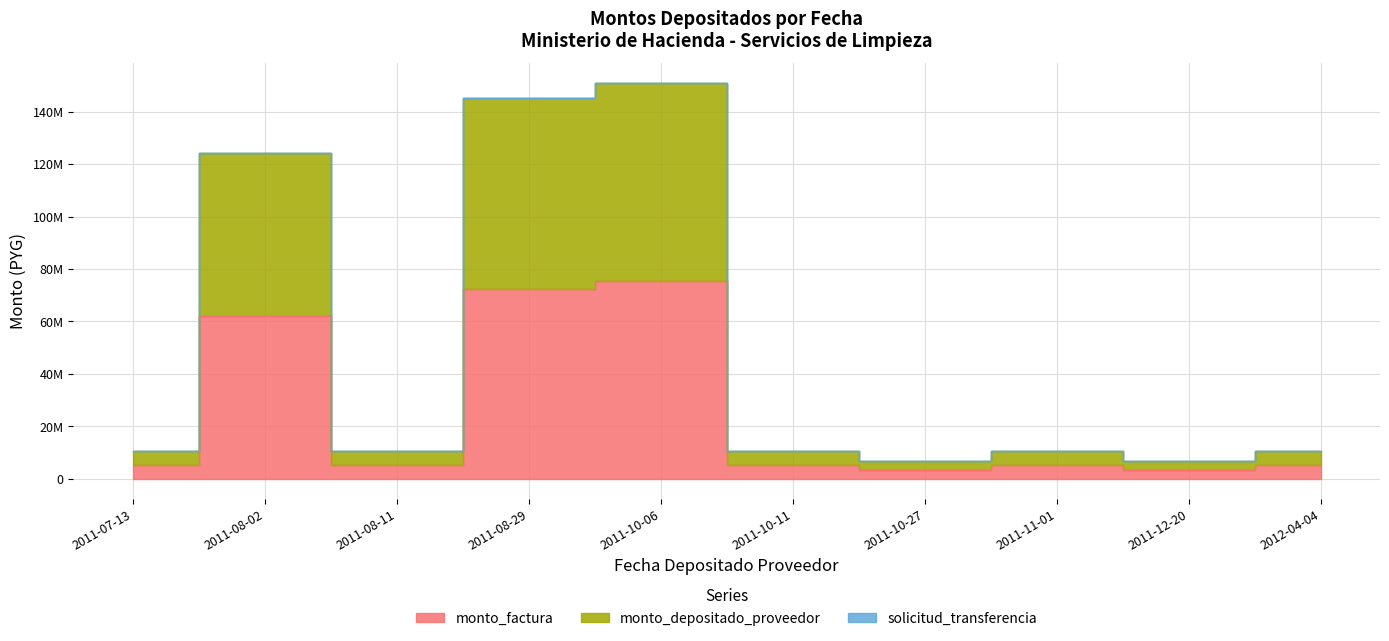

List the labels in order of monto_factura value, largest first.

2011-10-06, 2011-08-29, 2011-08-02, 2011-07-13, 2011-08-11, 2011-10-11, 2011-11-01, 2012-04-04, 2011-10-27, 2011-12-20